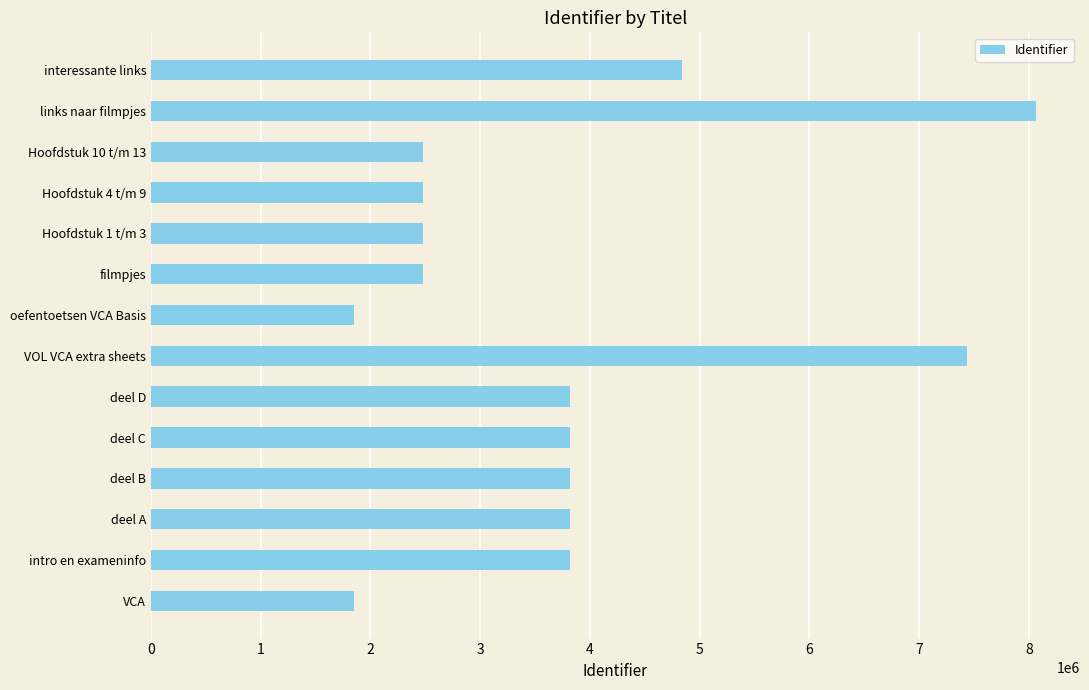

Count the number of categories in the chart.

14